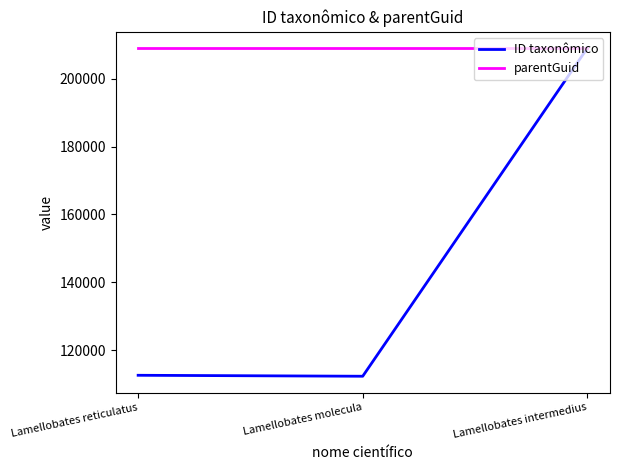

What value does the parentGuid series have at Lamellobates intermedius?

208916